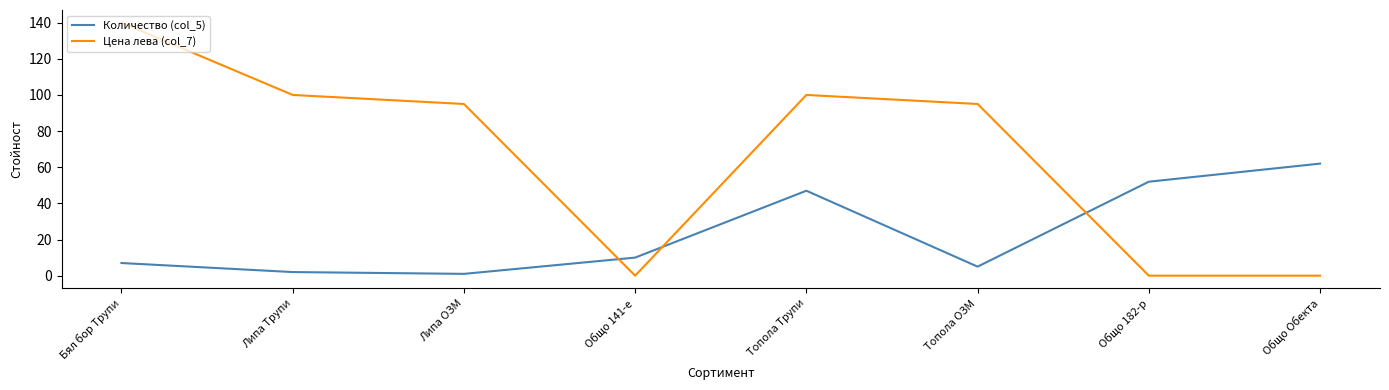

Reading left to right, what are all the values shown in this chart?

Количество (col_5): Бял бор Трупи=7	Липа Трупи=2	Липа ОЗМ=1	Общо 141-е=10	Топола Трупи=47	Топола ОЗМ=5	Общо 182-р=52	Общо Обекта=62
Цена лева (col_7): Бял бор Трупи=140	Липа Трупи=100	Липа ОЗМ=95	Общо 141-е=0	Топола Трупи=100	Топола ОЗМ=95	Общо 182-р=0	Общо Обекта=0